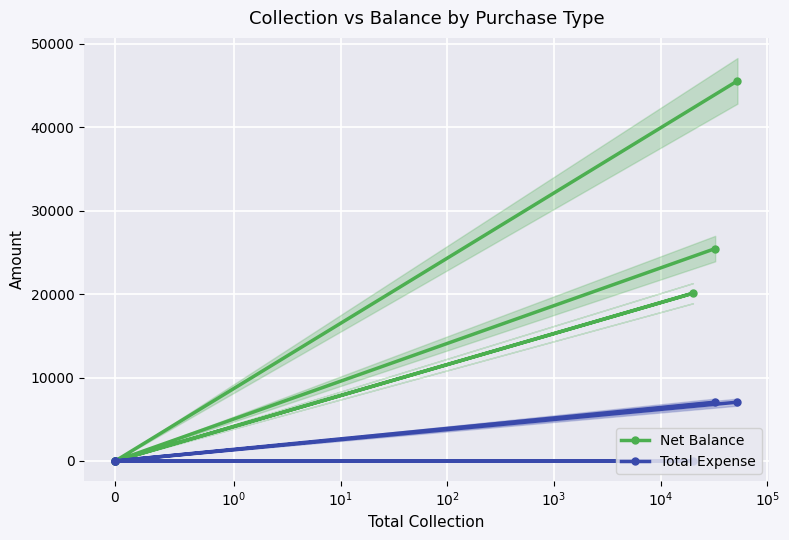

Between $\mathdefault{10^{0}}$ and $\mathdefault{10^{3}}$, which series saw the biggest shift?

Net Balance